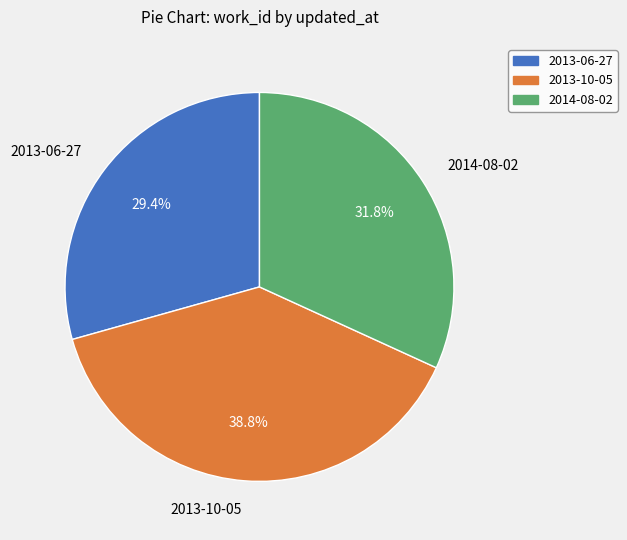

What portion of the pie excludes 2013-06-27?

70.6%